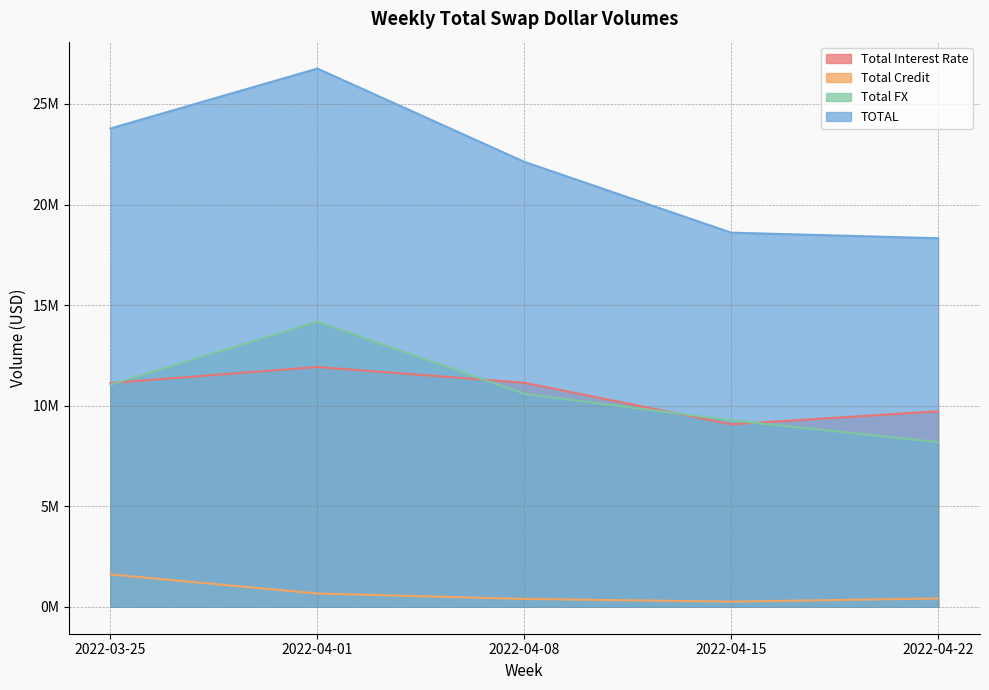

True or false: Total Credit and TOTAL cross at least once.

False